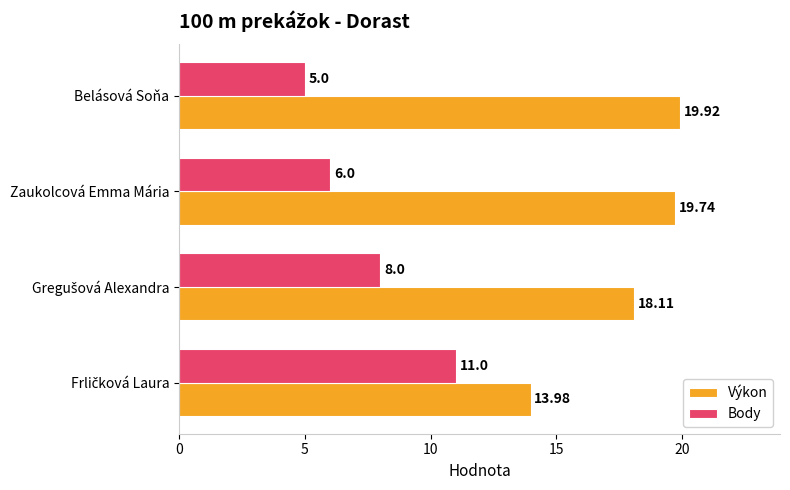

Which series has the widest spread of values?

Body